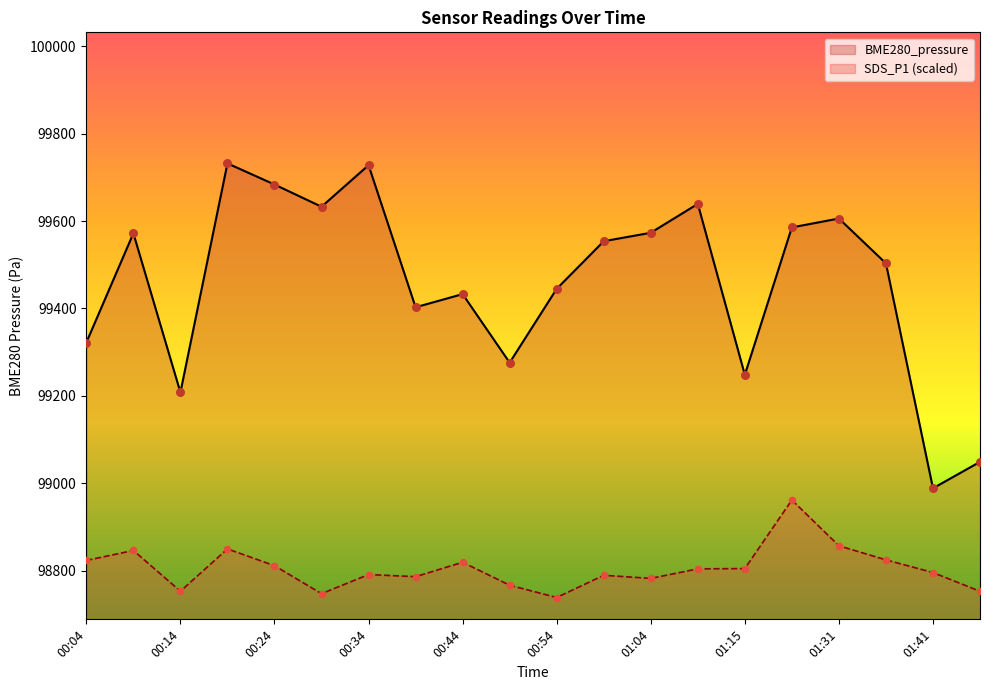

At how many categories does at least one series exceed 98952?

20